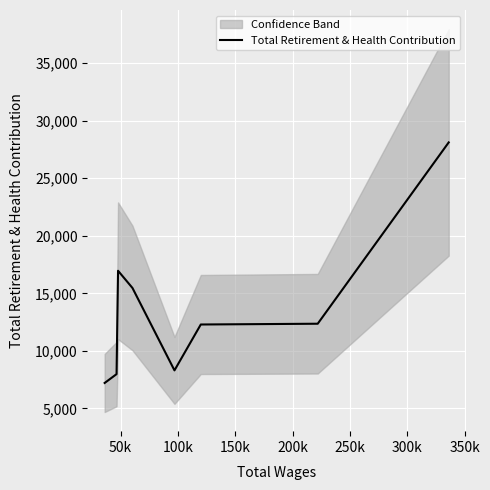

What is the lowest value of the Total Retirement & Health Contribution series?

7214